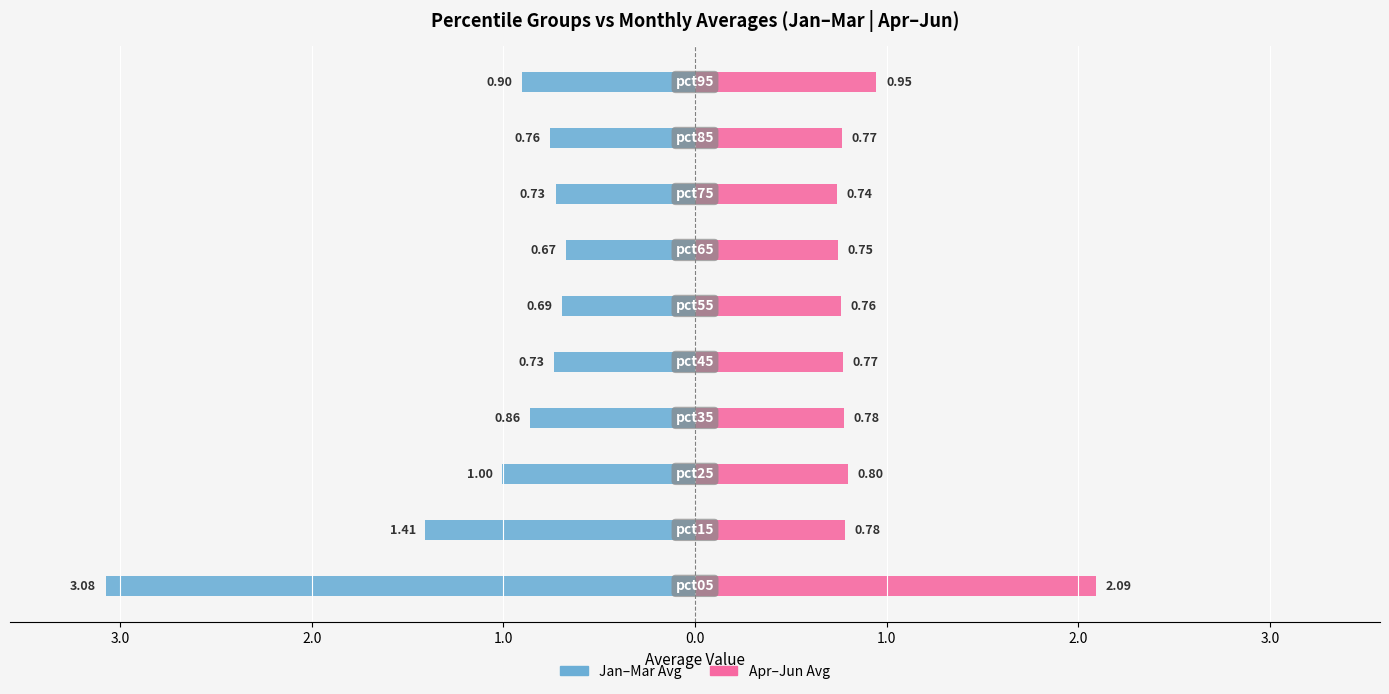

What are all the series names shown in the legend?

Jan–Mar Avg, Apr–Jun Avg